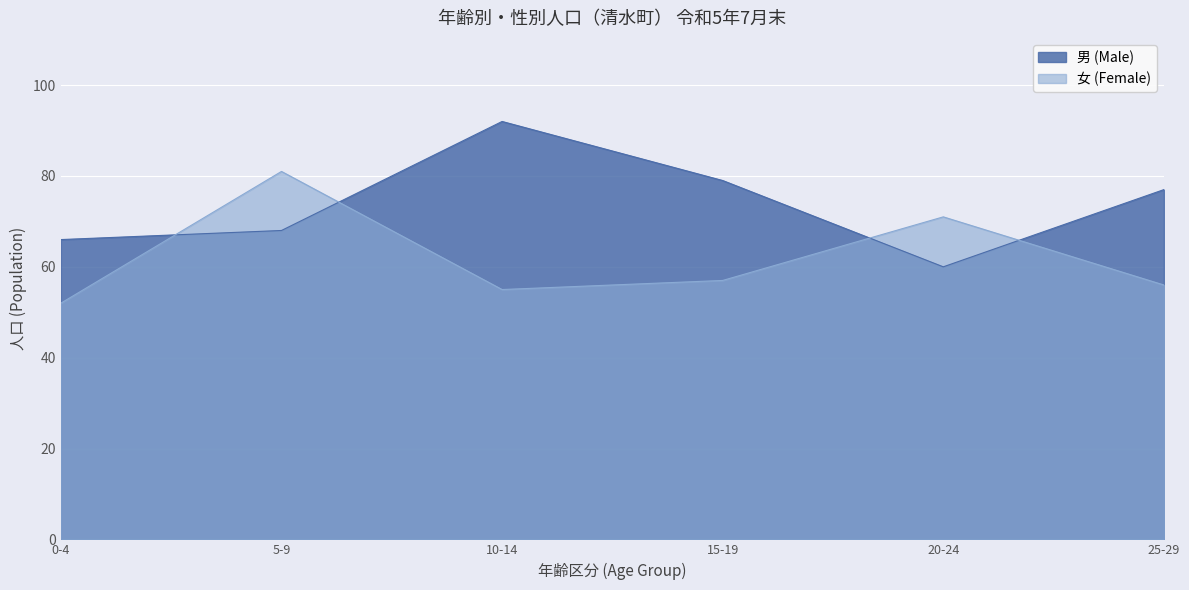

Reading left to right, extract all data points from this chart.

男 (Male): 0-4=66	5-9=68	10-14=92	15-19=79	20-24=60	25-29=77
女 (Female): 0-4=52	5-9=81	10-14=55	15-19=57	20-24=71	25-29=56